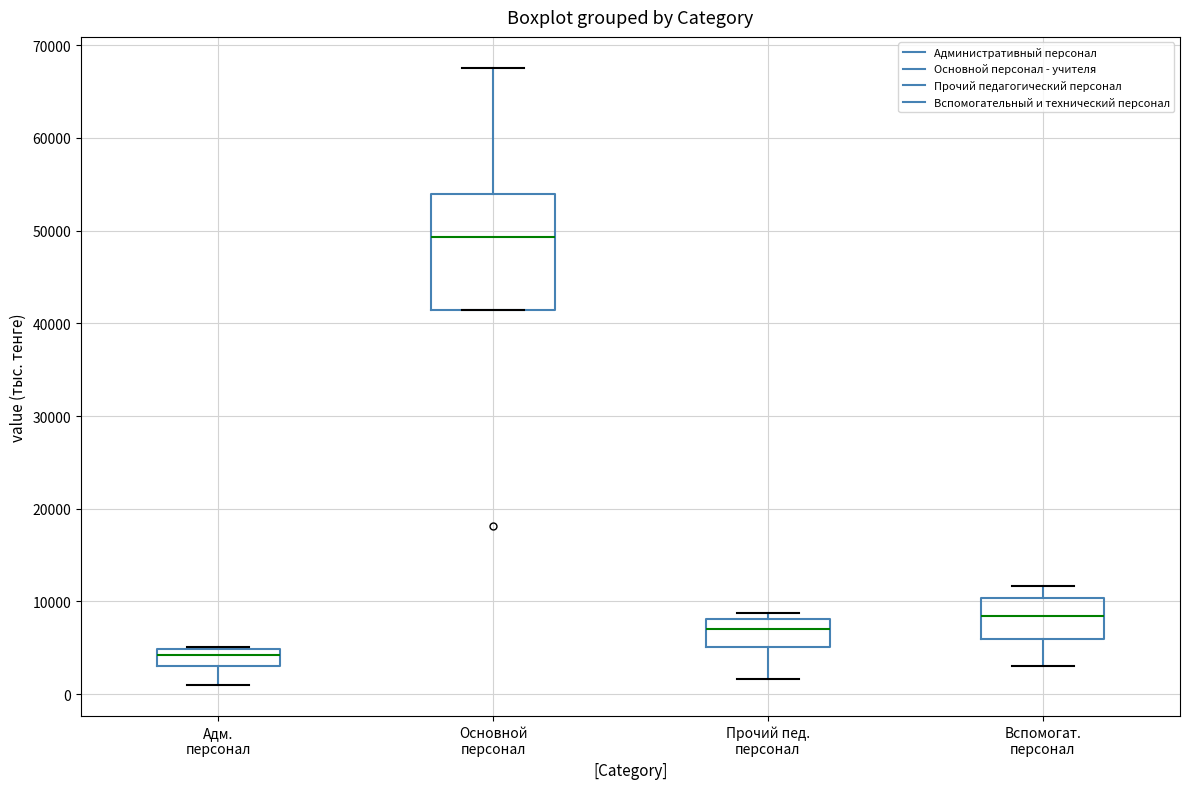

Which box's median line is the highest?

Основной персонал